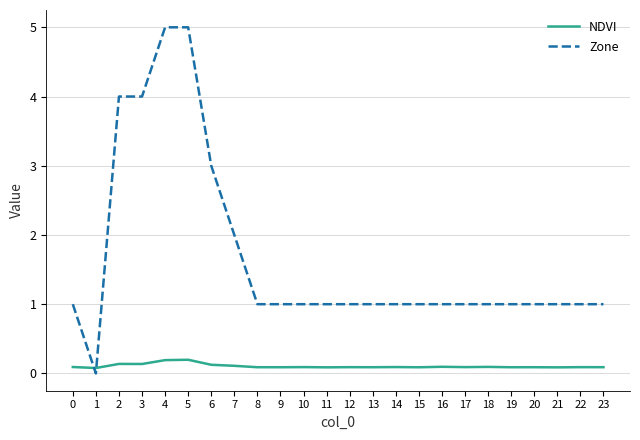

The value of Zone at 17 is 1.0. True or false?

True